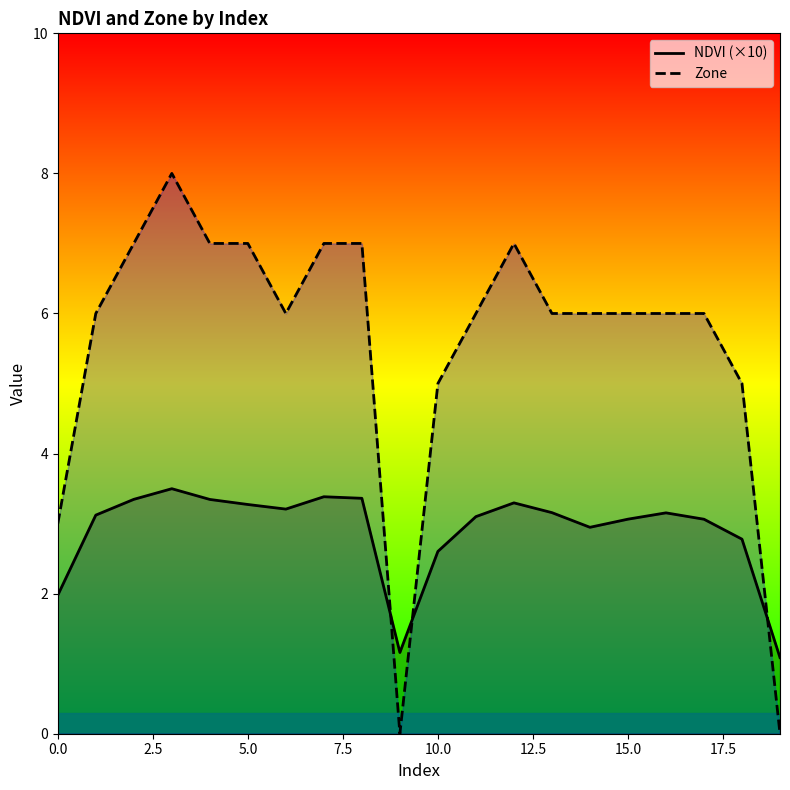

True or false: NDVI (×10) and Zone cross at least once.

True